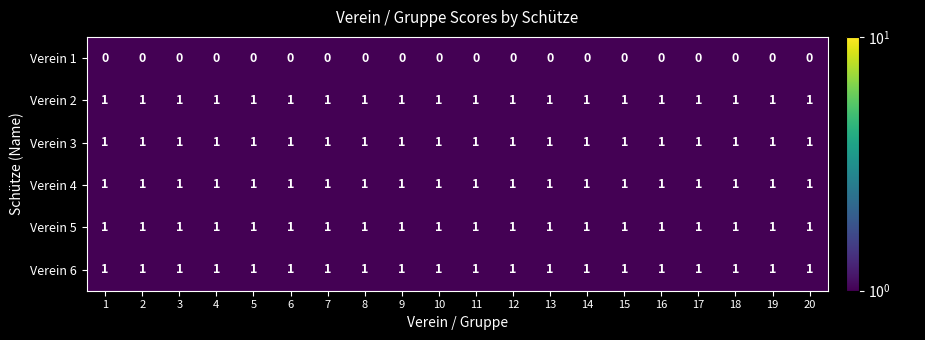

The Verein 5 series shows 1 at 5. True or false?

True